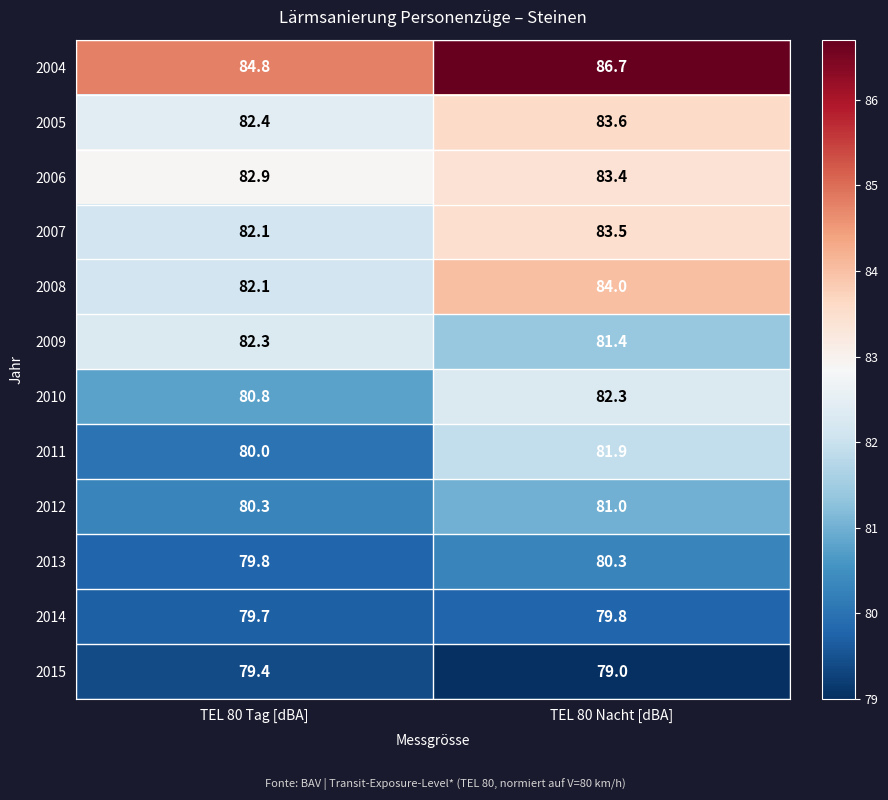

How many categories are shown in the chart?

2